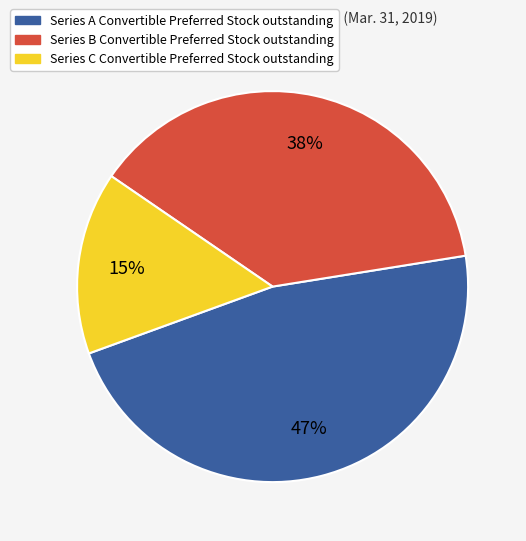

What is the ratio of the value at Series A Convertible Preferred Stock outstanding to the value at Series B Convertible Preferred Stock outstanding?

1.2